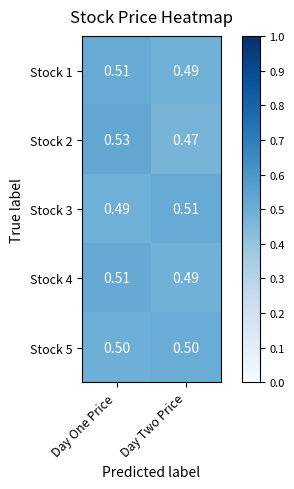

List the labels in order of Stock 1 value, largest first.

Day One Price, Day Two Price